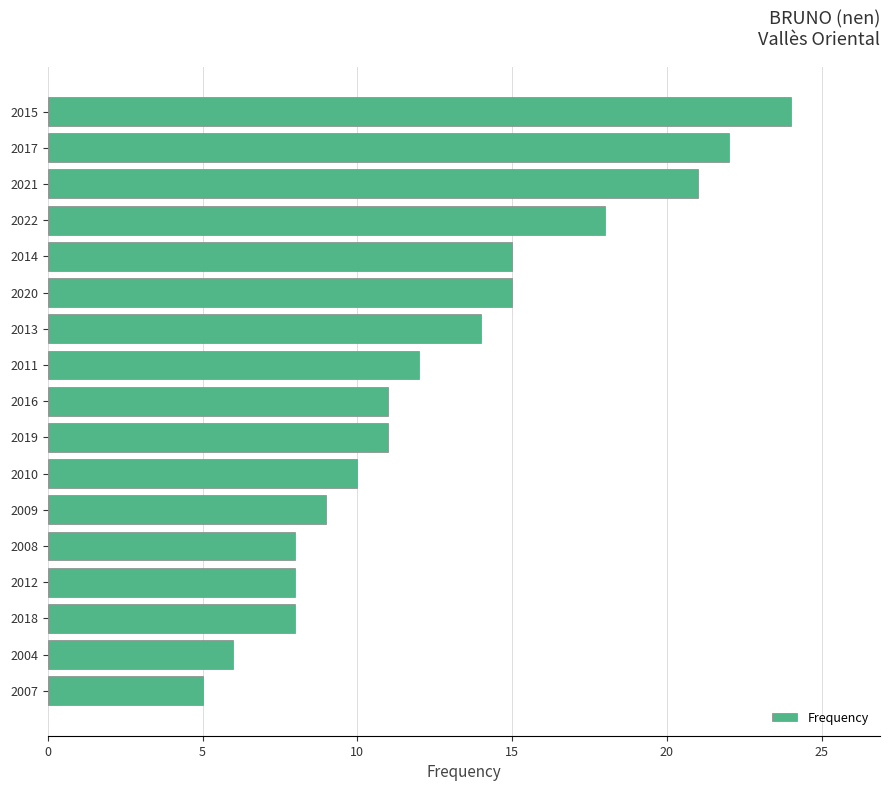

How many series are shown in this chart?

1